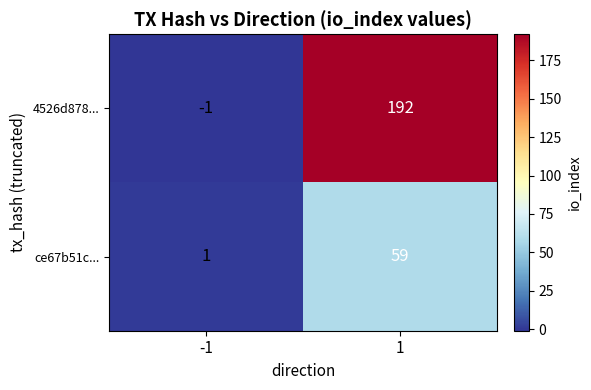

Reading left to right, extract all data points from this chart.

4526d878...: -1	192
ce67b51c...: 1	59